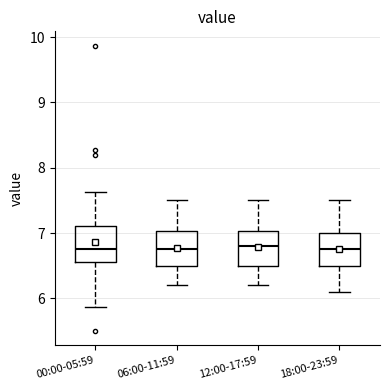

Reading left to right, read every box against the y-axis: the position of its median line, the range the box covers, and the ends of its whiskers. The values are not printed on the chart, so give them approximately, as read against the axis.

00:00-05:59: median 6.8, box 6.6 to 7.1, whiskers 5.9 to 7.6
06:00-11:59: median 6.8, box 6.5 to 7.0, whiskers 6.2 to 7.5
12:00-17:59: median 6.8, box 6.5 to 7.0, whiskers 6.2 to 7.5
18:00-23:59: median 6.8, box 6.5 to 7.0, whiskers 6.1 to 7.5